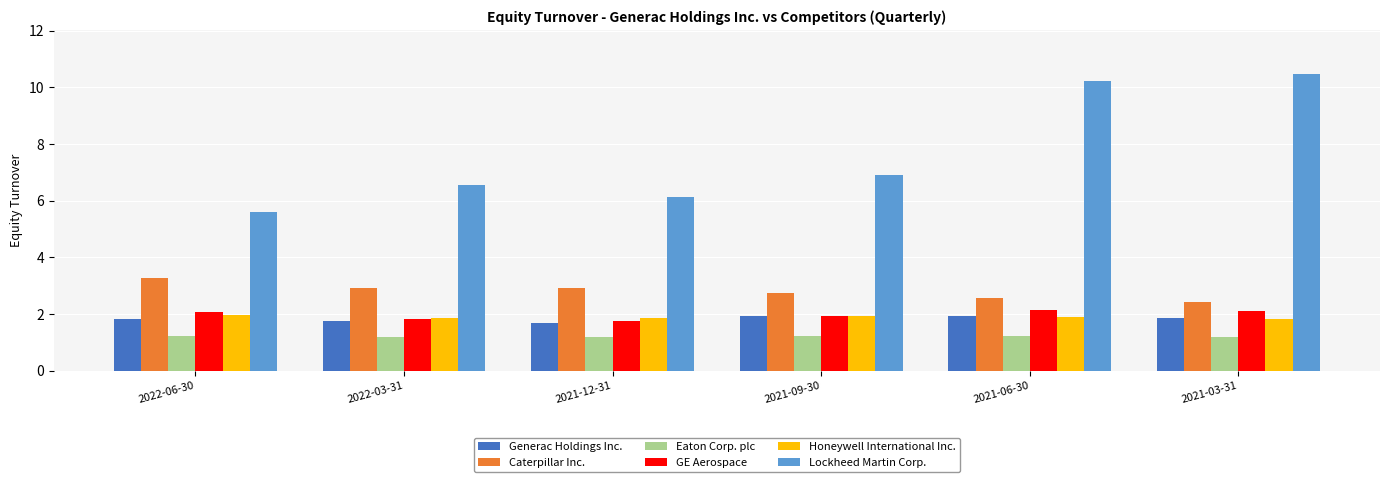

Between 2022-06-30 and 2021-09-30, which series saw the biggest shift?

Lockheed Martin Corp.